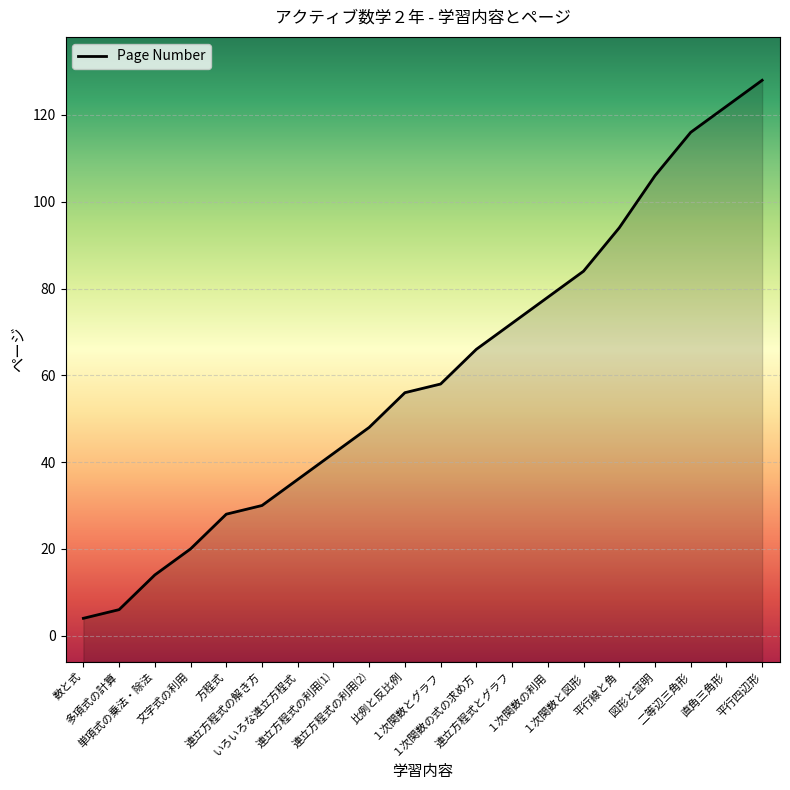

Which category has the lowest value across all series?

数と式